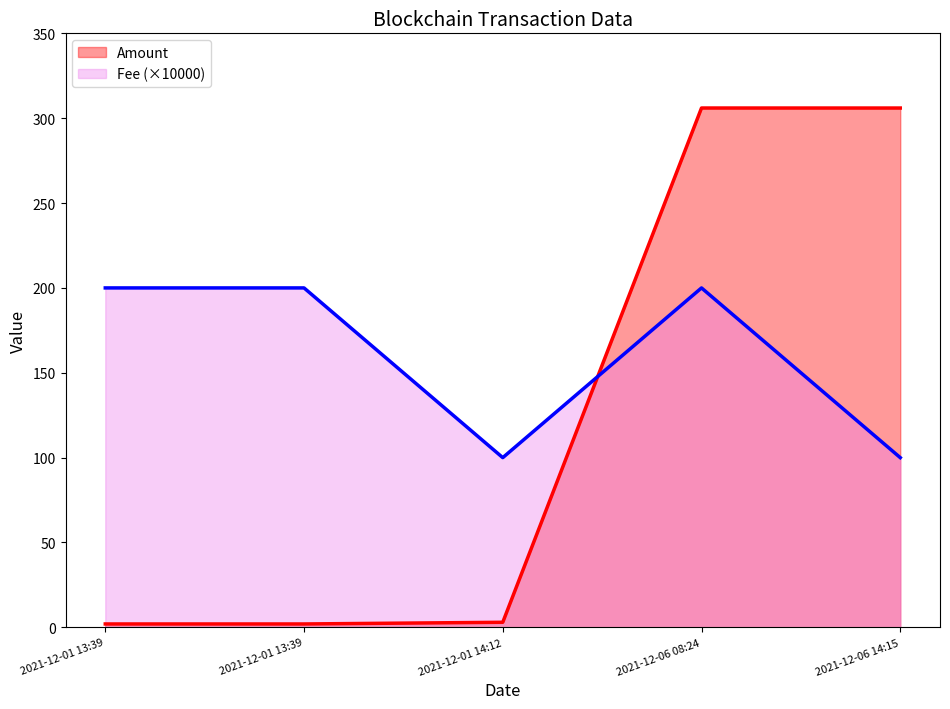

Is it true that Fee equals 200.0 at 2021-12-06 08:24?

True